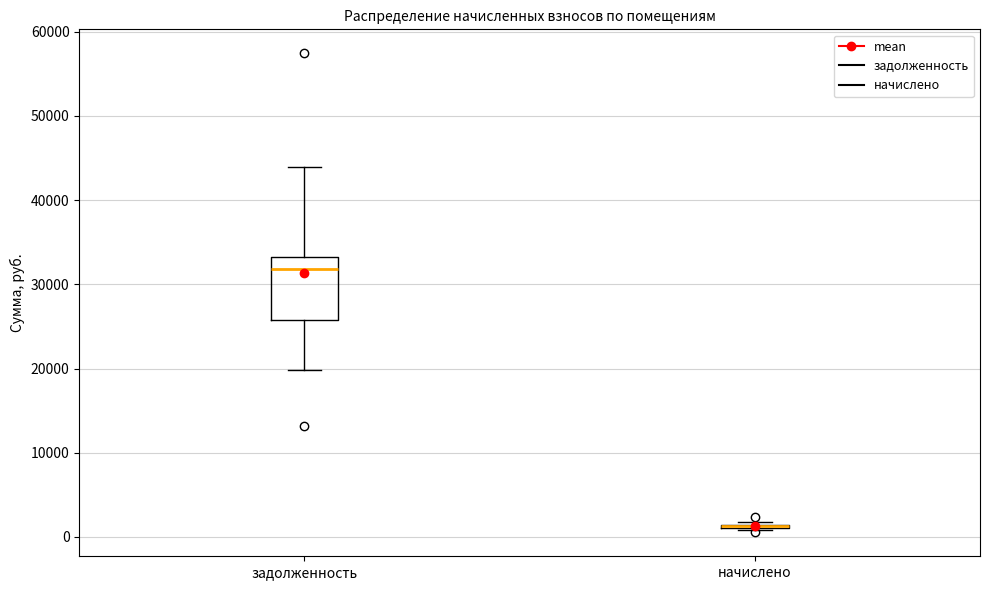

Where does the upper whisker of the box for задолженность end on the y-axis? The values are not printed on the chart, so give them approximately, as read against the axis.

44000